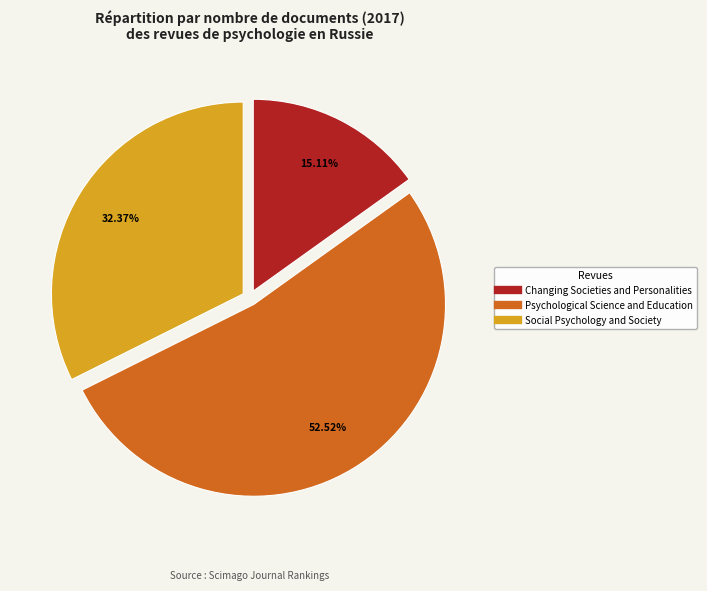

To the nearest percent, what is the combined percentage of Psychological Science and Education and Social Psychology and Society?

85%